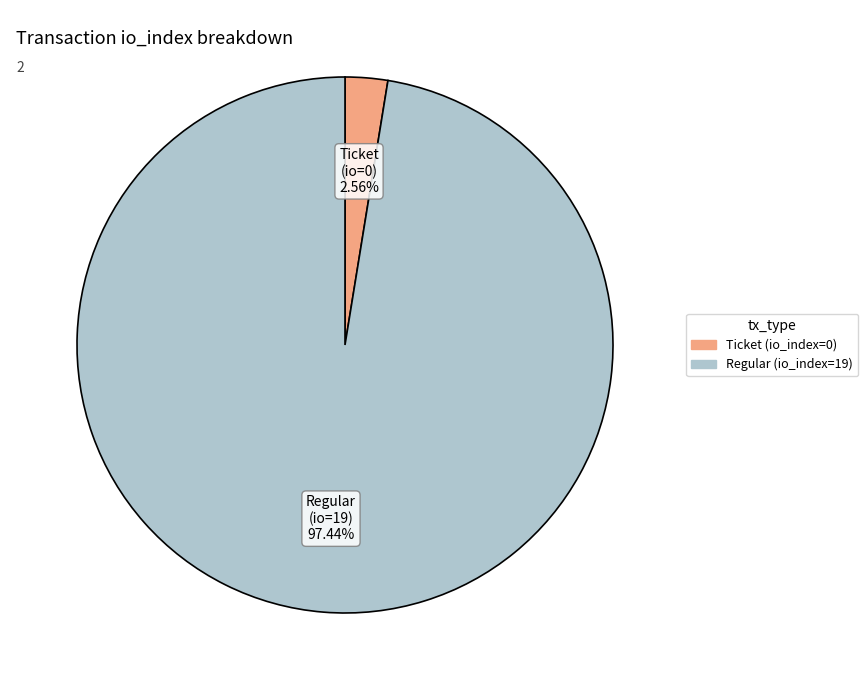

Count the number of slices in the pie.

2